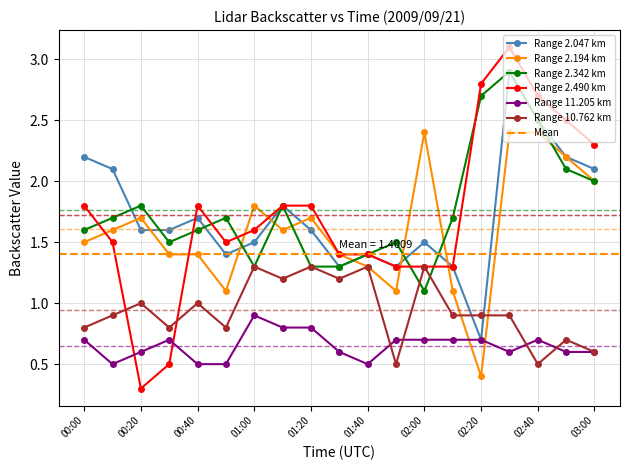

True or false: Range 11.205 km and Range 2.194 km cross at least once.

True